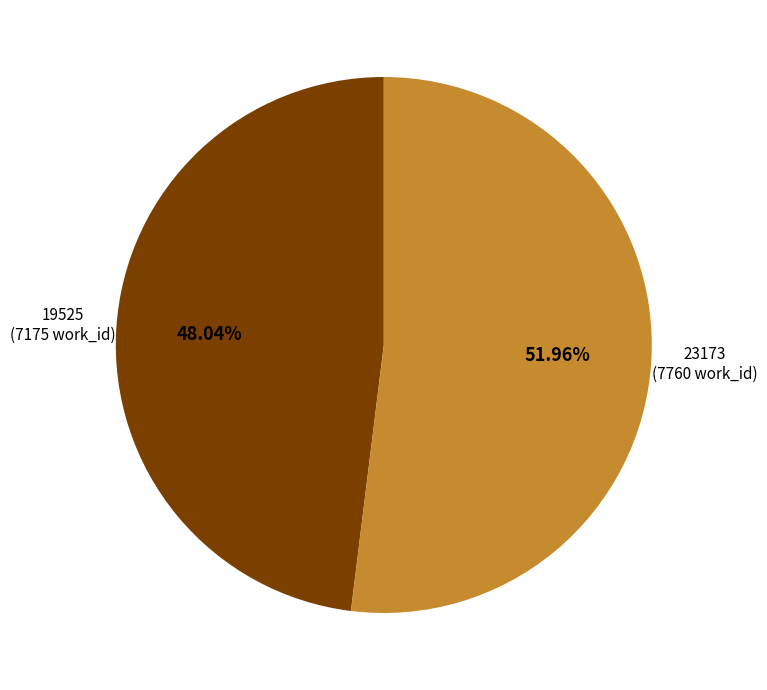

Is there any slice that represents more than half of the pie?

Yes